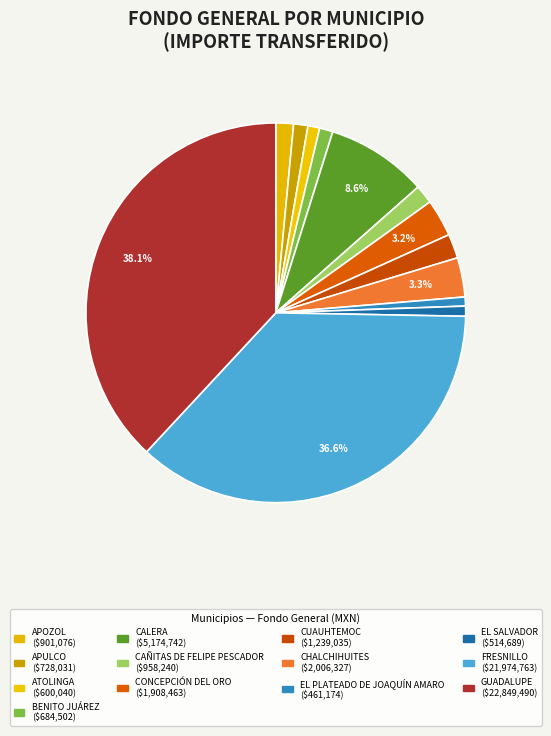

Is it true that ATOLINGA is 1% of the pie?

True